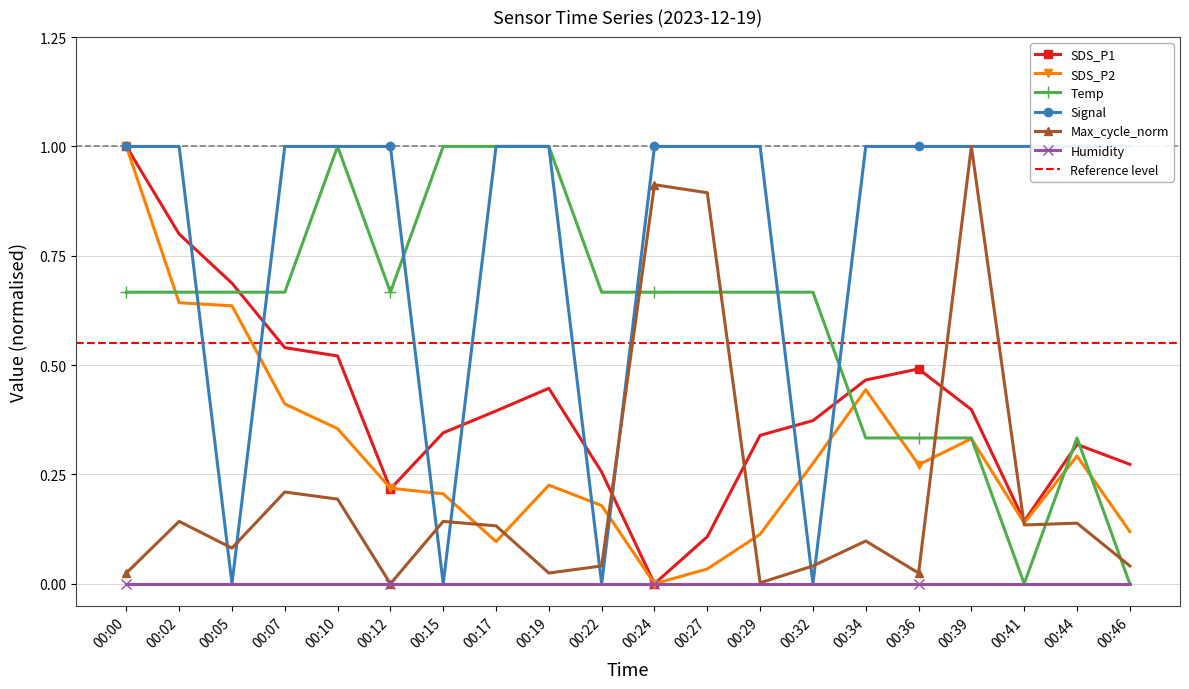

How many interior local valleys does the Max_cycle_norm series have?

6